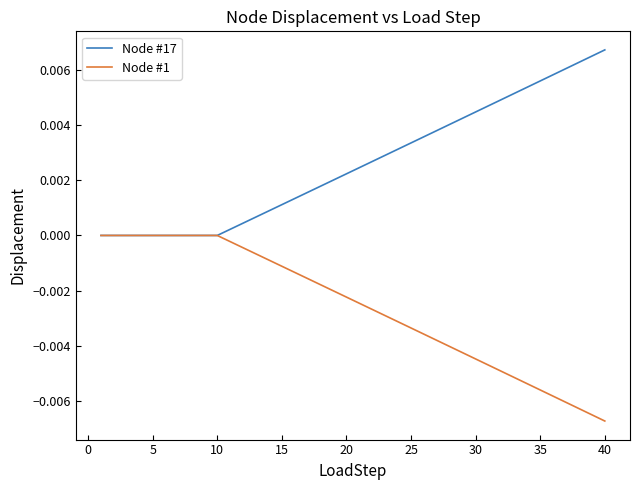

Which series has the largest total across all categories?

Node #17